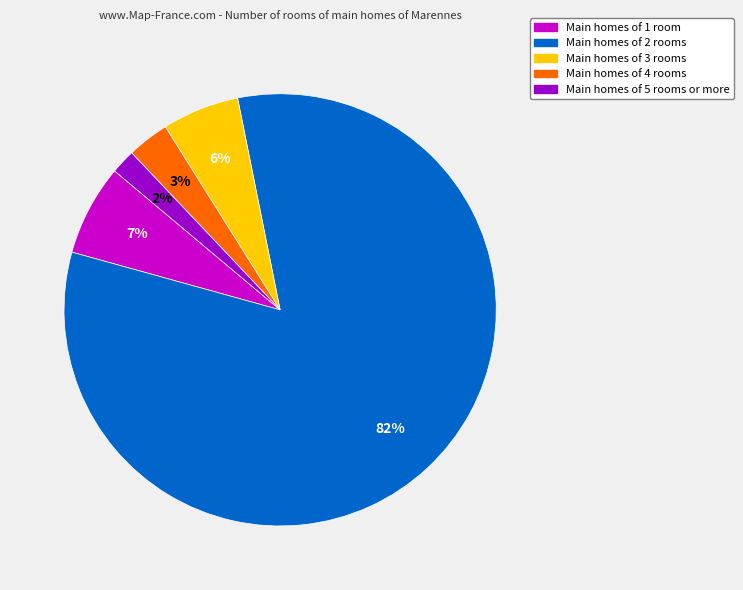

The Main homes of 5 rooms or more slice represents 2% of the pie. True or false?

True